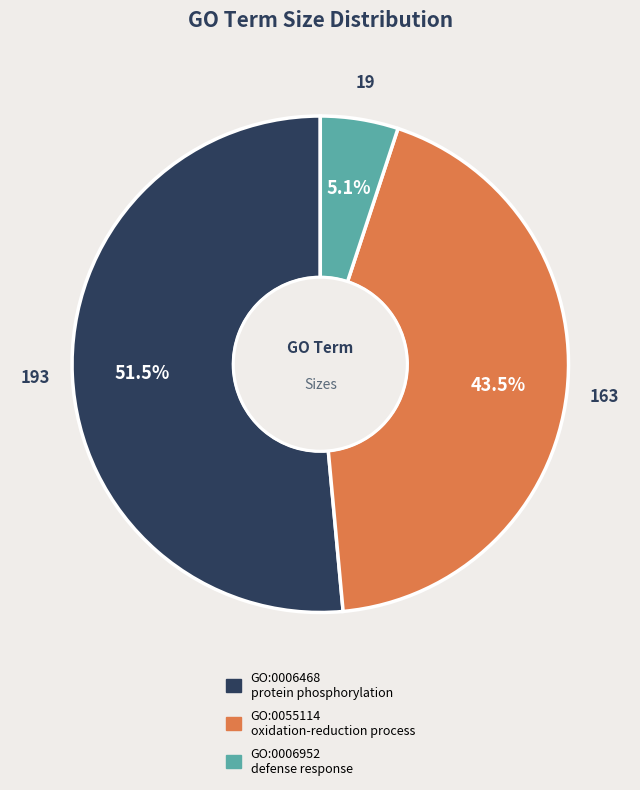

How many segments does this pie chart have?

3